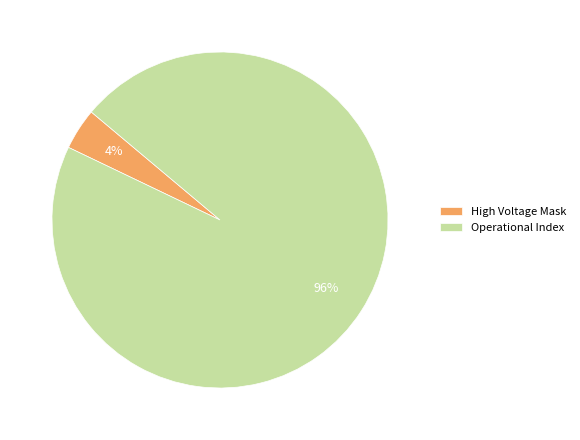

Rank the categories by value from lowest to highest.

High Voltage Mask, Operational Index